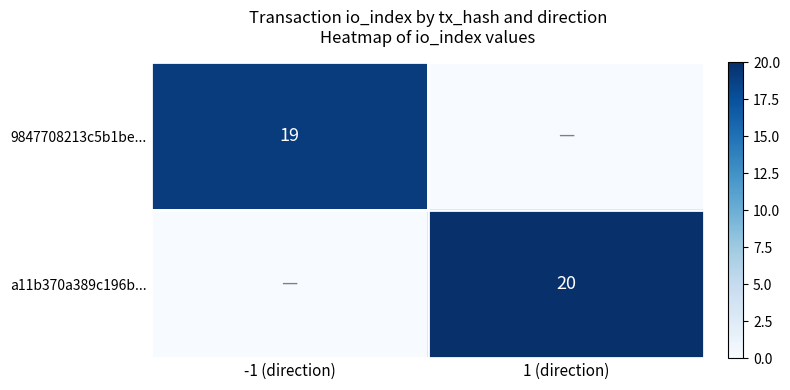

At which category is the sum across all series the highest?

1 (direction)